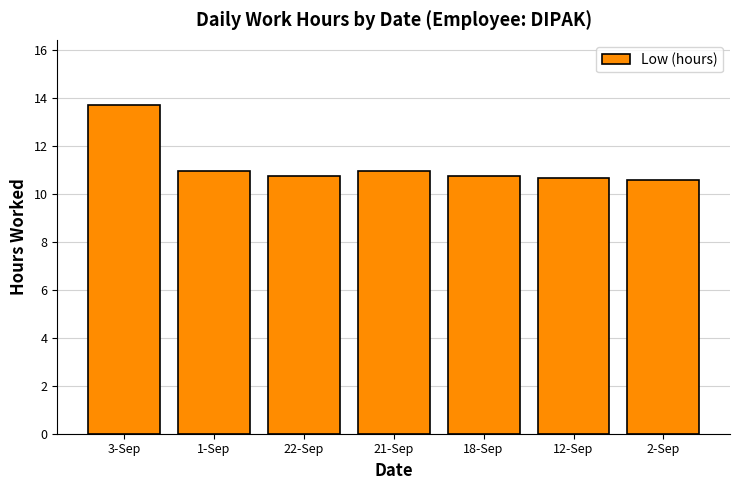

What value does the data have at 21-Sep?

11.0